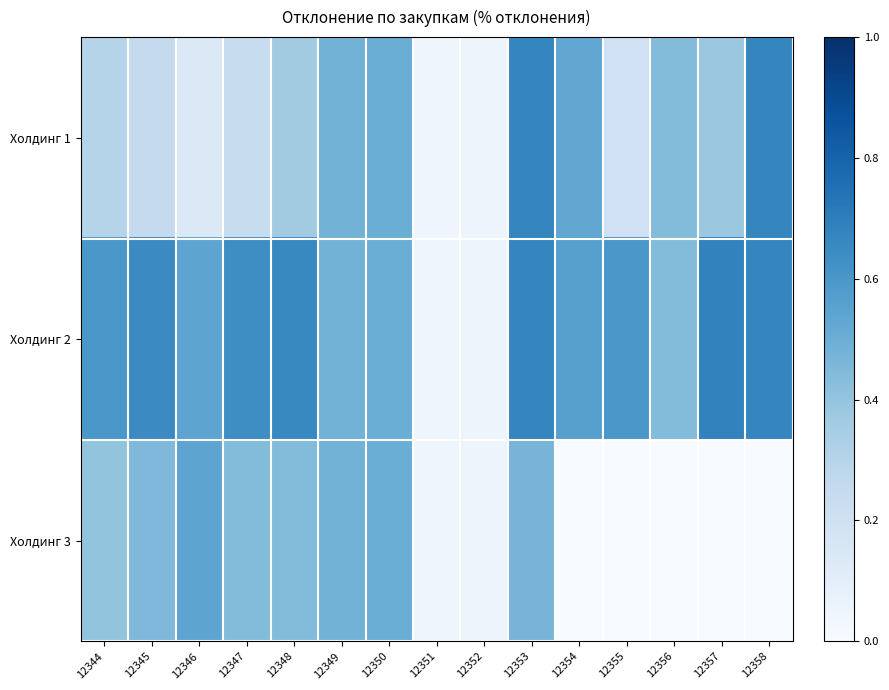

Reading right to left, what are all the values shown in this chart?

Холдинг 1: 12358=0.7	12357=0.4	12356=0.4	12355=0.2	12354=0.5	12353=0.7	12352=0.1	12351=0.0	12350=0.5	12349=0.5	12348=0.4	12347=0.2	12346=0.1	12345=0.2	12344=0.3
Холдинг 2: 12358=0.7	12357=0.7	12356=0.4	12355=0.6	12354=0.6	12353=0.7	12352=0.1	12351=0.0	12350=0.5	12349=0.5	12348=0.7	12347=0.6	12346=0.5	12345=0.7	12344=0.6
Холдинг 3: 12358=0.0	12357=0.0	12356=0.0	12355=0.0	12354=0.0	12353=0.5	12352=0.1	12351=0.0	12350=0.5	12349=0.5	12348=0.4	12347=0.4	12346=0.5	12345=0.5	12344=0.4